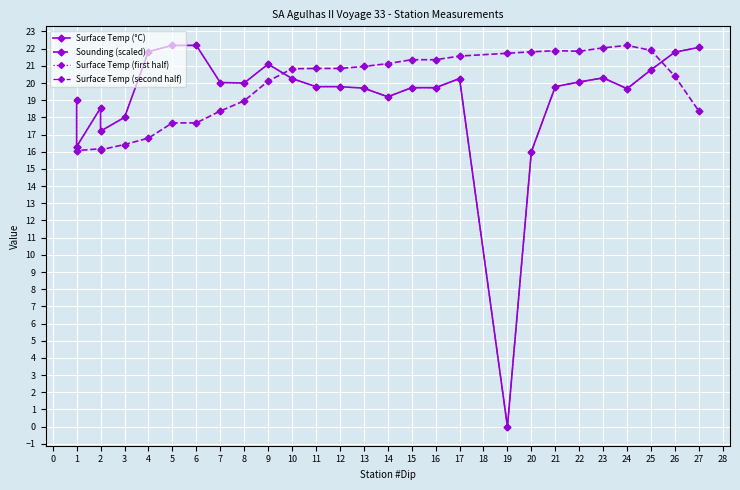

How many data points does each series have?

28